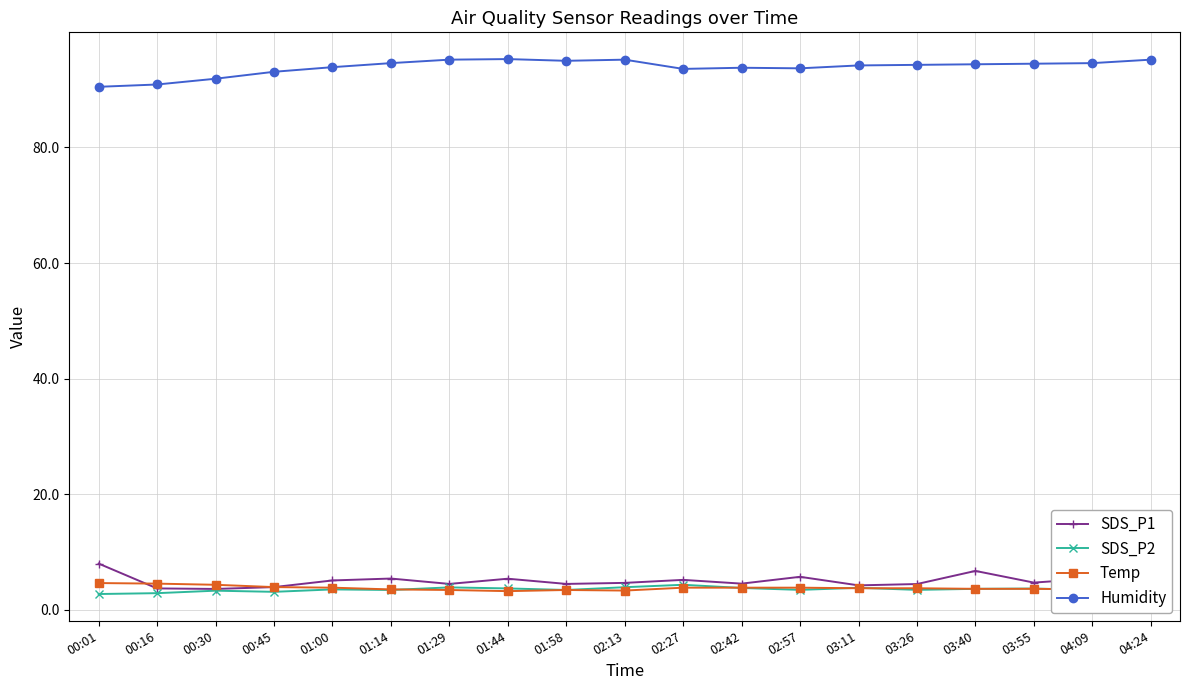

What is the label of the 18th point from the right?

00:16